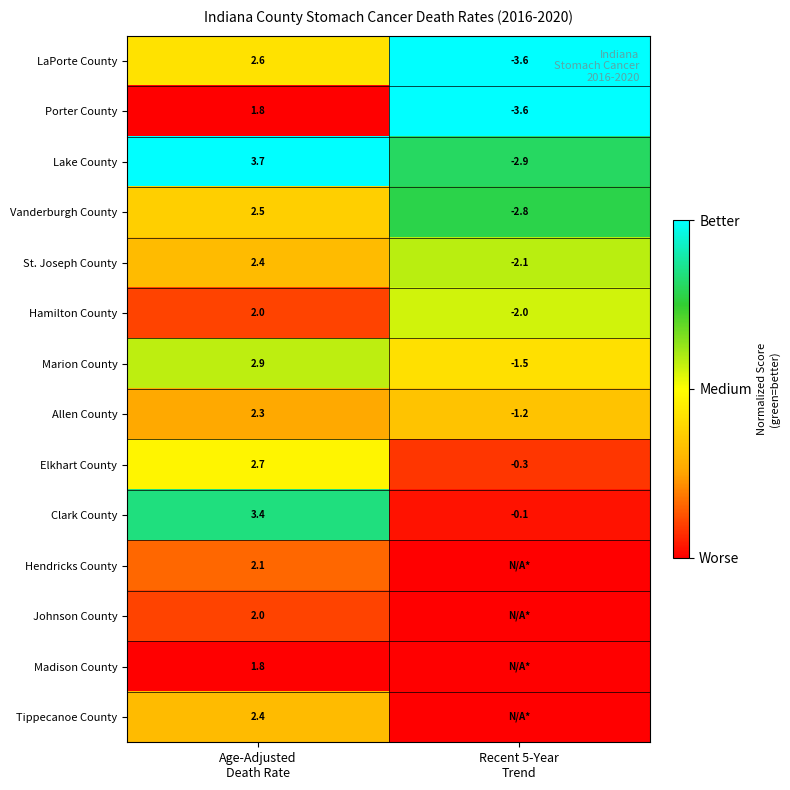

What is the minimum value for Elkhart County?

-0.3